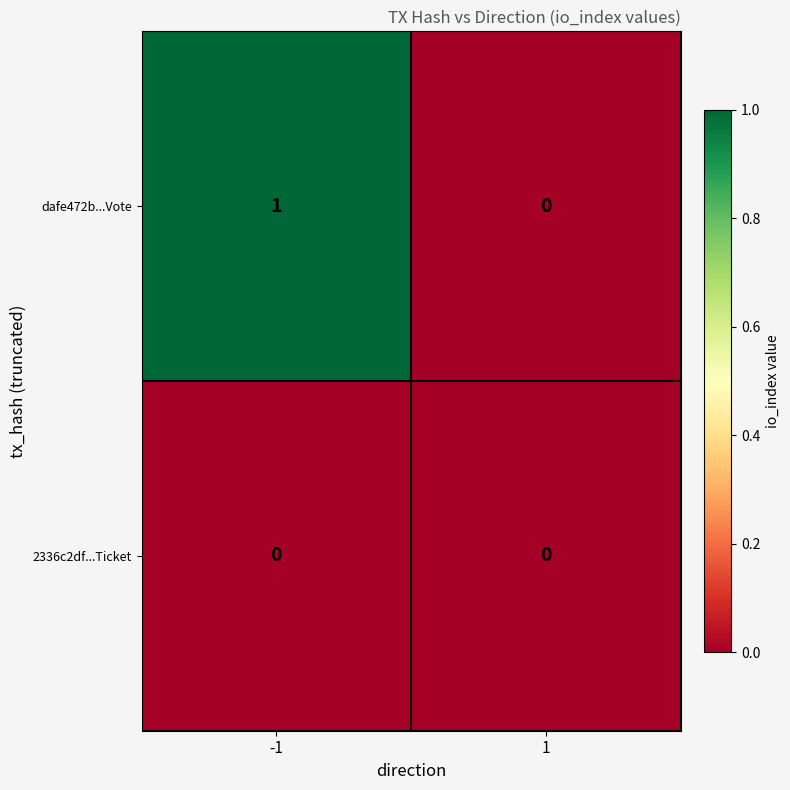

Rank the series by their average value, from highest to lowest.

dafe472b...Vote, 2336c2df...Ticket